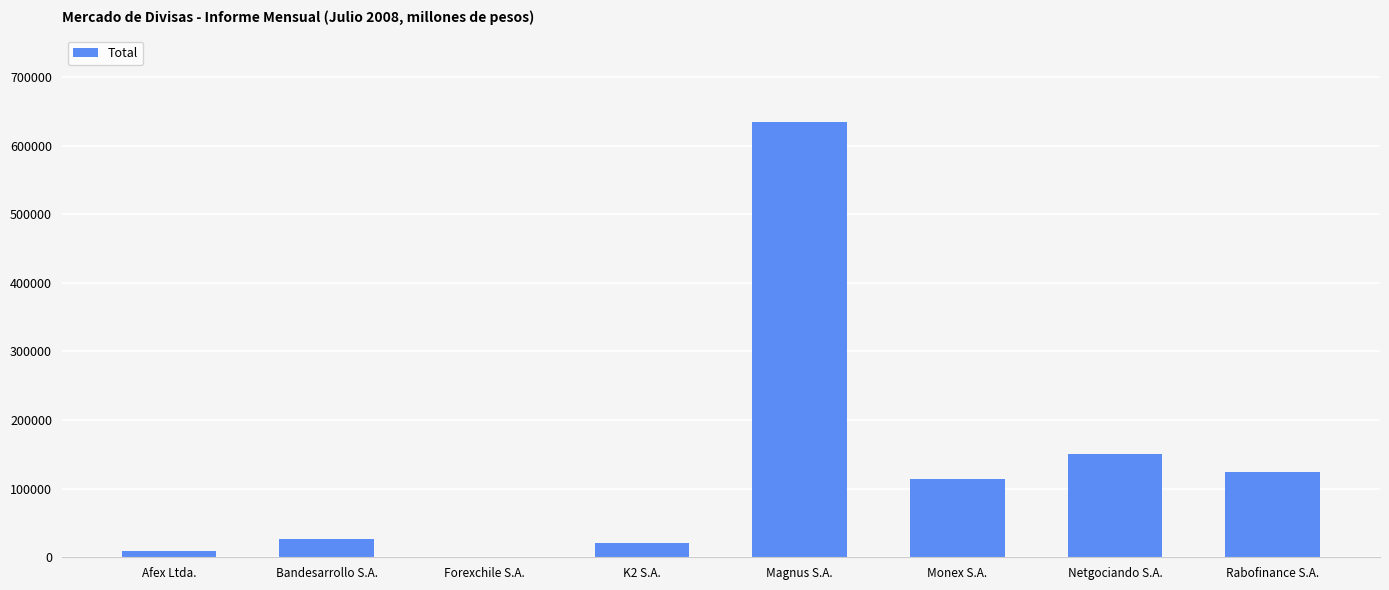

What is the change in value from Magnus S.A. to Rabofinance S.A.?

-509907.0